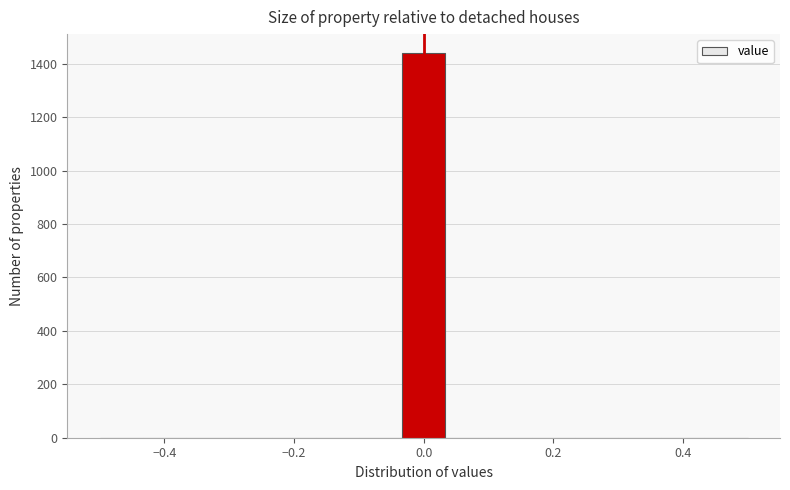

Around what value on the x-axis is the tallest bar? Give the approximate position of its centre, as read against the axis.

0.00